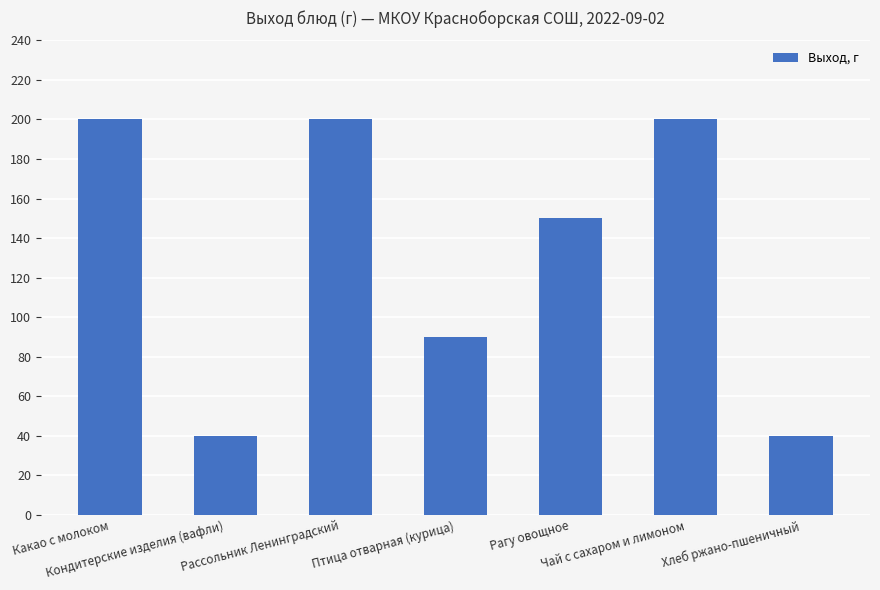

What is the difference between the values at Чай с сахаром и лимоном and Кондитерские изделия (вафли)?

160